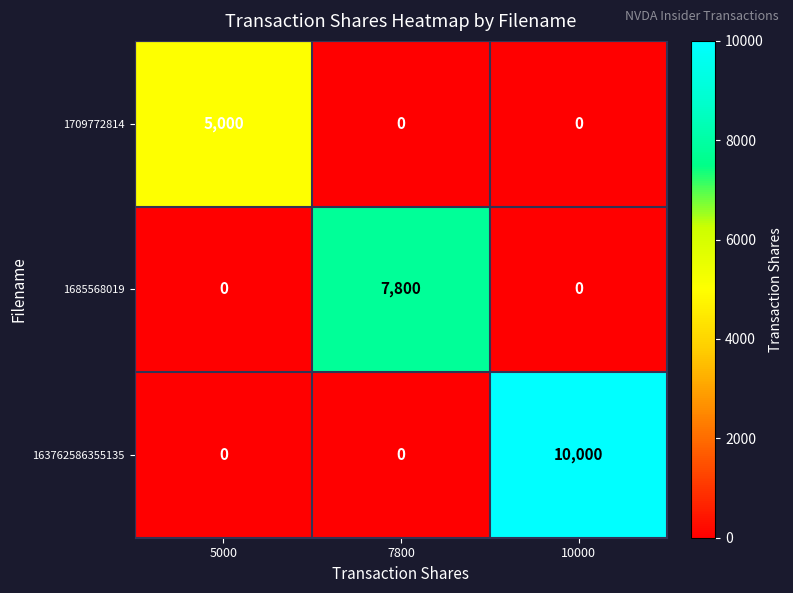

Rank the series by their average value, from lowest to highest.

1709772814, 1685568019, 163762586355135